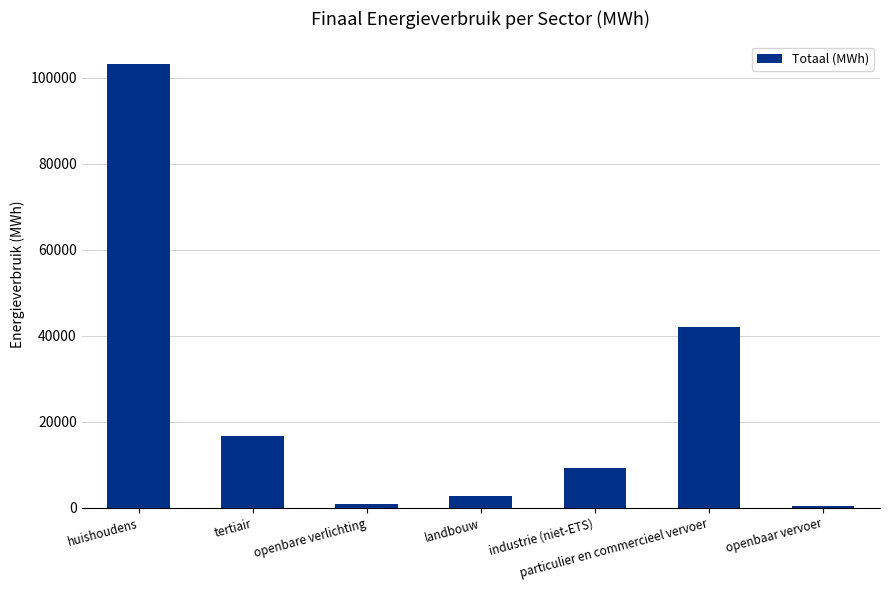

How many distinct data groups are displayed?

1